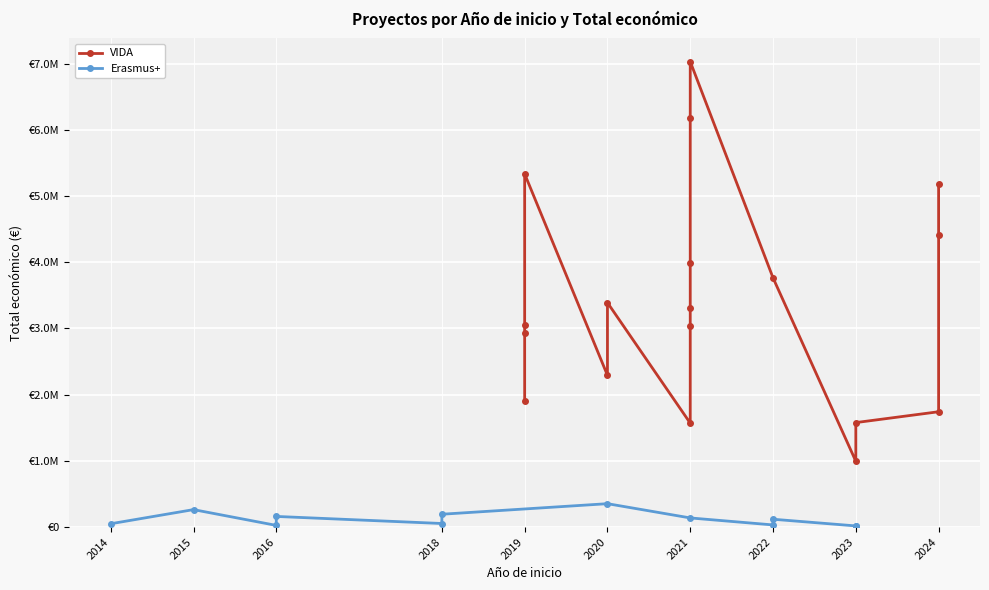

What is the value of the Total económico point at the 19th from the left?

3315951